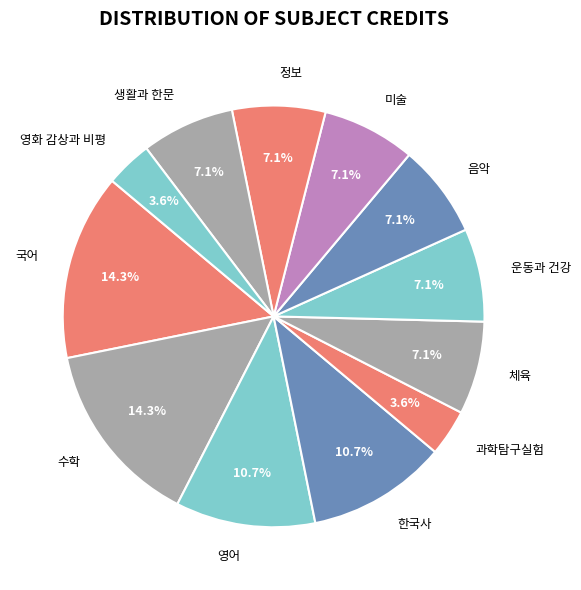

Is 미술 the majority of the pie?

No